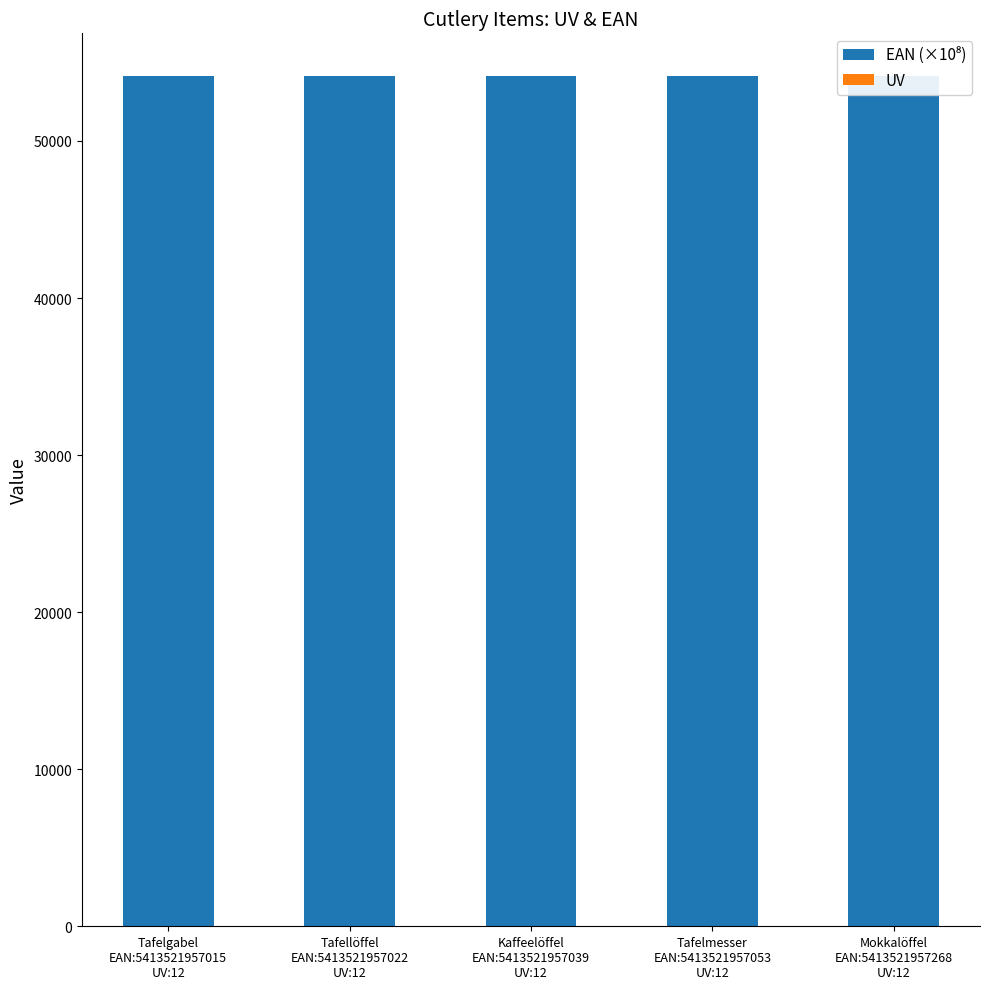

Is it true that EAN (×10⁸) equals 54135.2 at Mokkalöffel
EAN:5413521957268
UV:12?

True